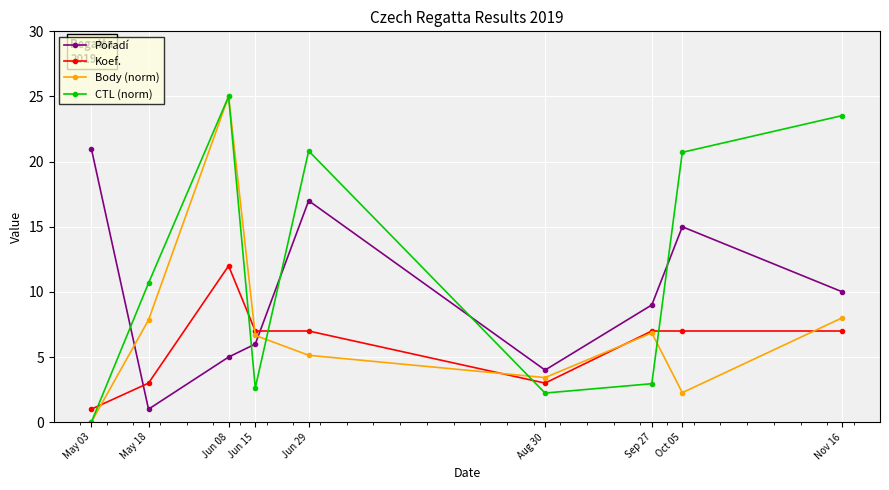

Between Jun 29 and Oct 05, which series saw the biggest shift?

Body (norm)